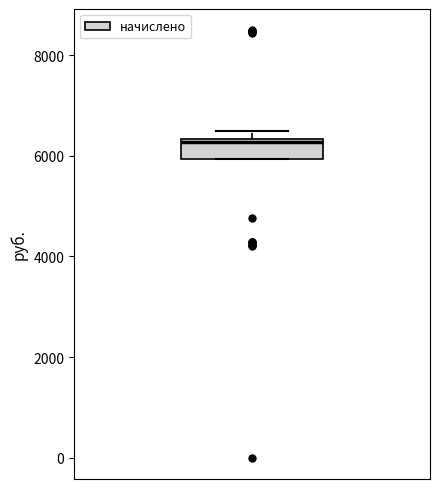

Read this box plot against the y-axis: the position of the median line, the range covered by the box, and the ends of both whiskers. The values are not printed on the chart, so give them approximately, as read against the axis.

median 6200, box 6000 to 6400, whiskers 6000 to 6400 (just above the box's upper edge)